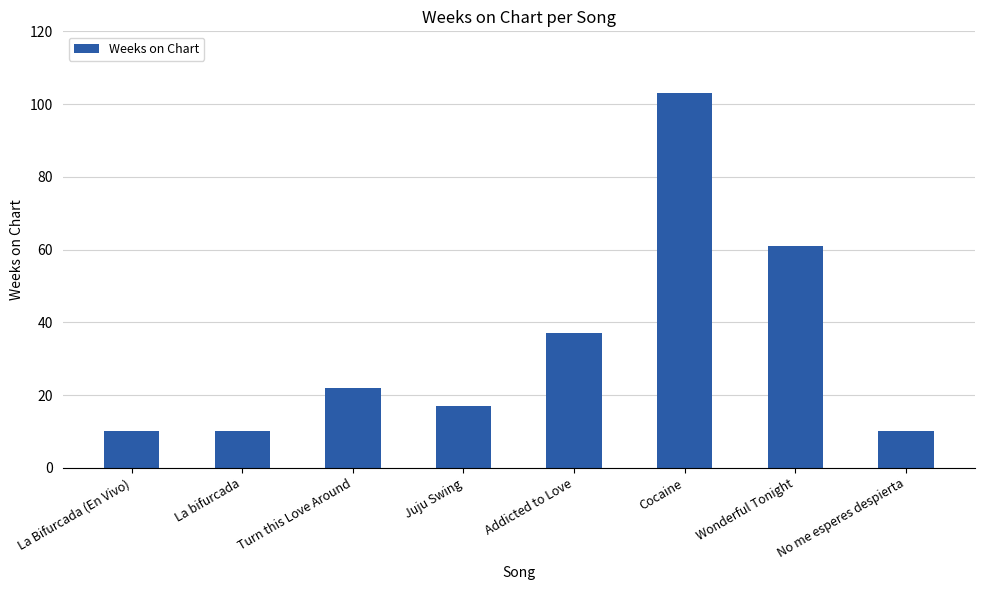

What is the greatest value displayed?

103